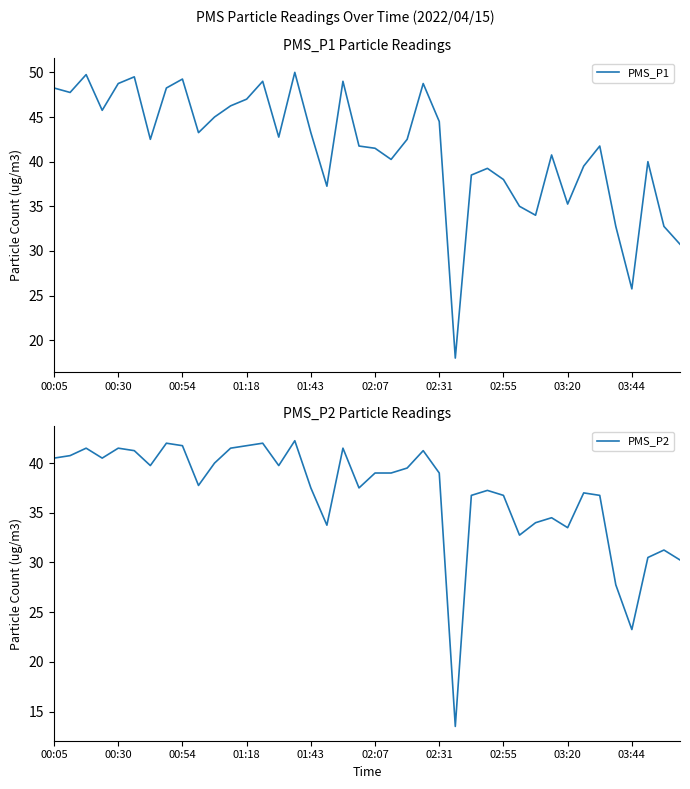

Reading right to left, extract all data points from this chart.

PMS_P1: 30.8	32.8	40.0	25.8	32.8	41.8	39.5	35.2	40.8	34.0	35.0	38.0	39.2	38.5	18.0	44.5	48.8	42.5	40.2	41.5	41.8	49.0	37.2	43.2	50.0	42.8	49.0	47.0	46.2	45.0	43.2	49.2	48.2	42.5	49.5	48.8	45.8	49.8	47.8	48.2
PMS_P2: 30.2	31.2	30.5	23.2	27.8	36.8	37.0	33.5	34.5	34.0	32.8	36.8	37.2	36.8	13.5	39.0	41.2	39.5	39.0	39.0	37.5	41.5	33.8	37.5	42.2	39.8	42.0	41.8	41.5	40.0	37.8	41.8	42.0	39.8	41.2	41.5	40.5	41.5	40.8	40.5